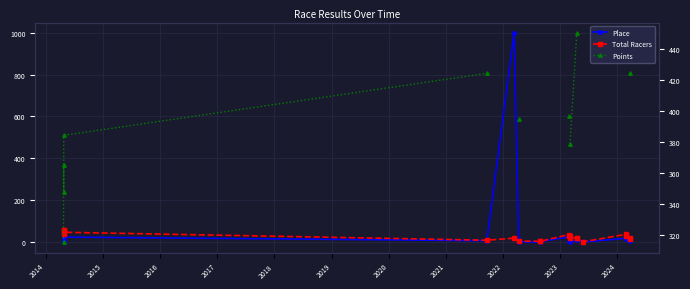

What is the value of the Place point at the 12th from the left?

22.0